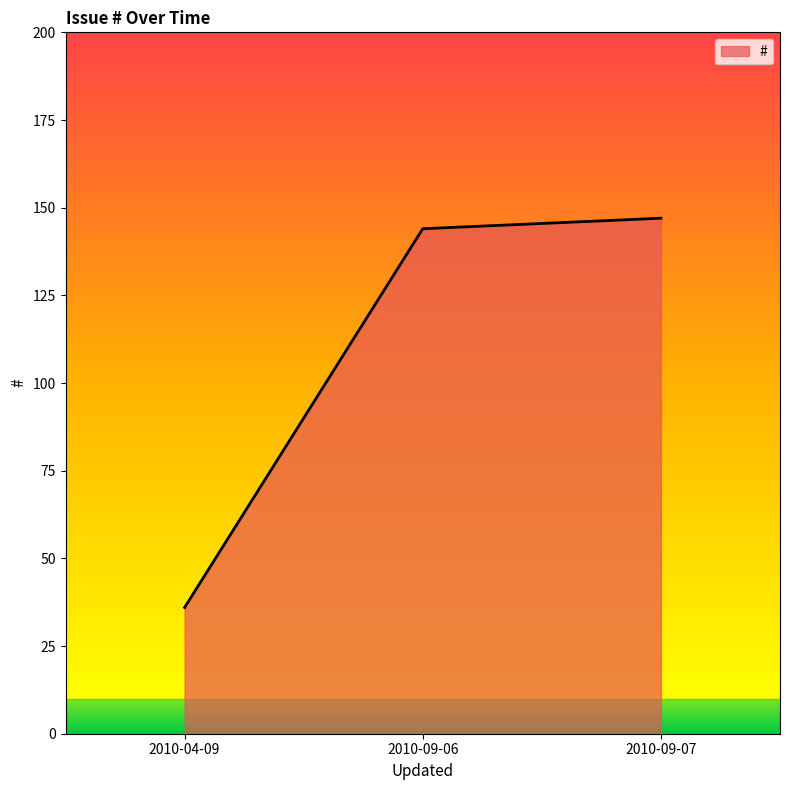

How many categories are shown in the chart?

3